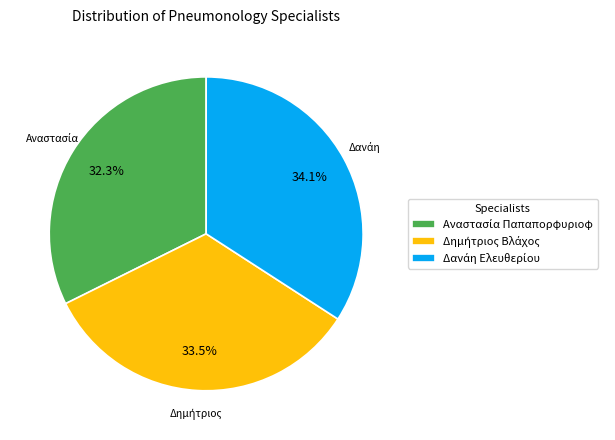

Does any single category account for the majority?

No